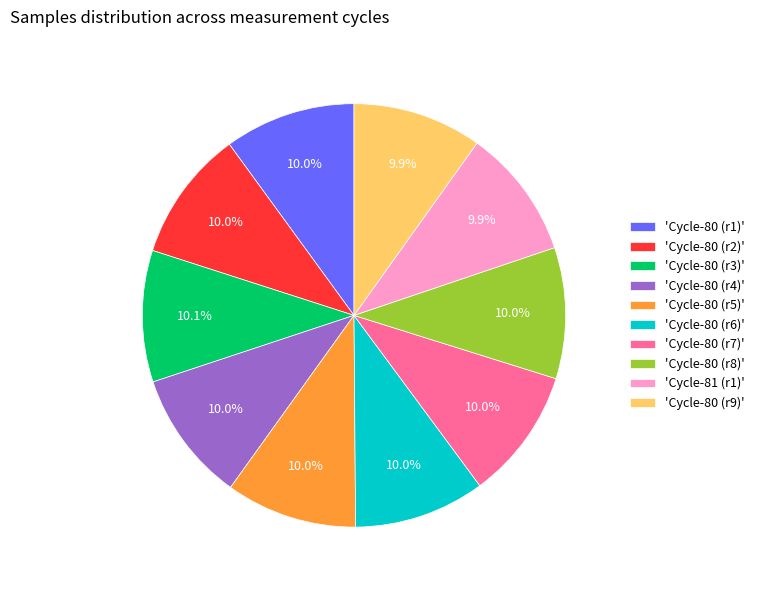

What is the ratio of the value at 'Cycle-81 (r1)' to the value at 'Cycle-80 (r9)'?

1.0